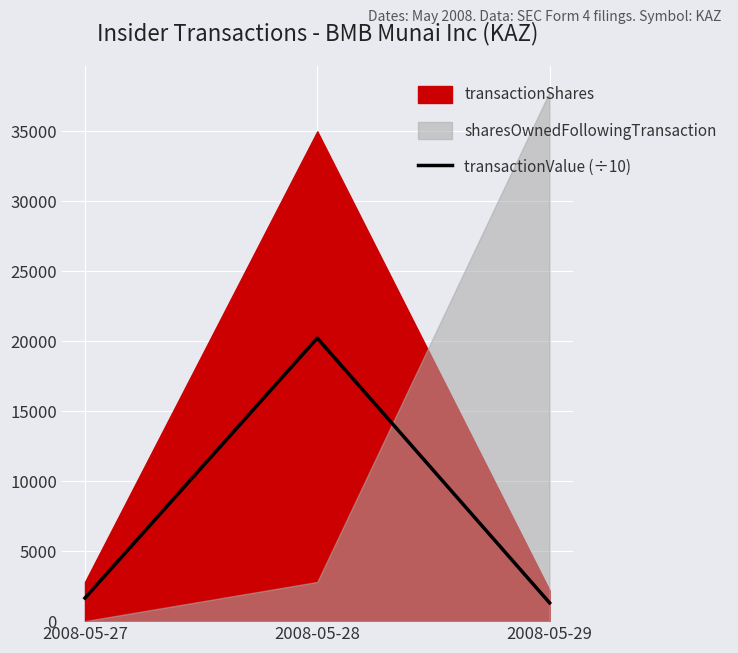

How many values are below 1649?

1